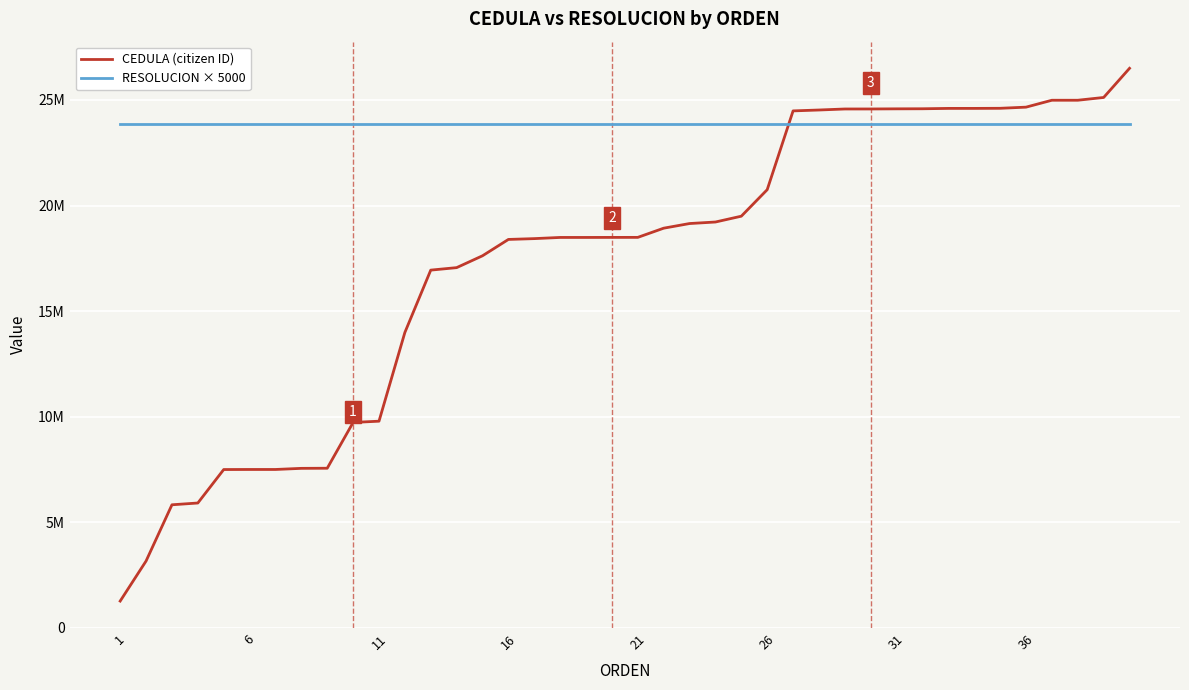

What are all the series names shown in the legend?

CEDULA (citizen ID), RESOLUCION × 5000